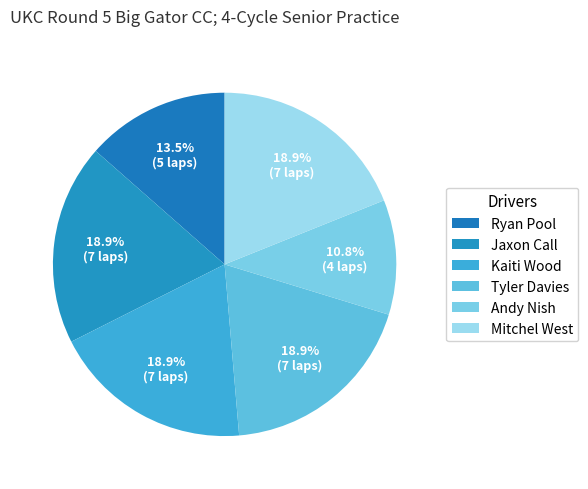

What percentage do Kaiti Wood and Jaxon Call together represent?

37.8%